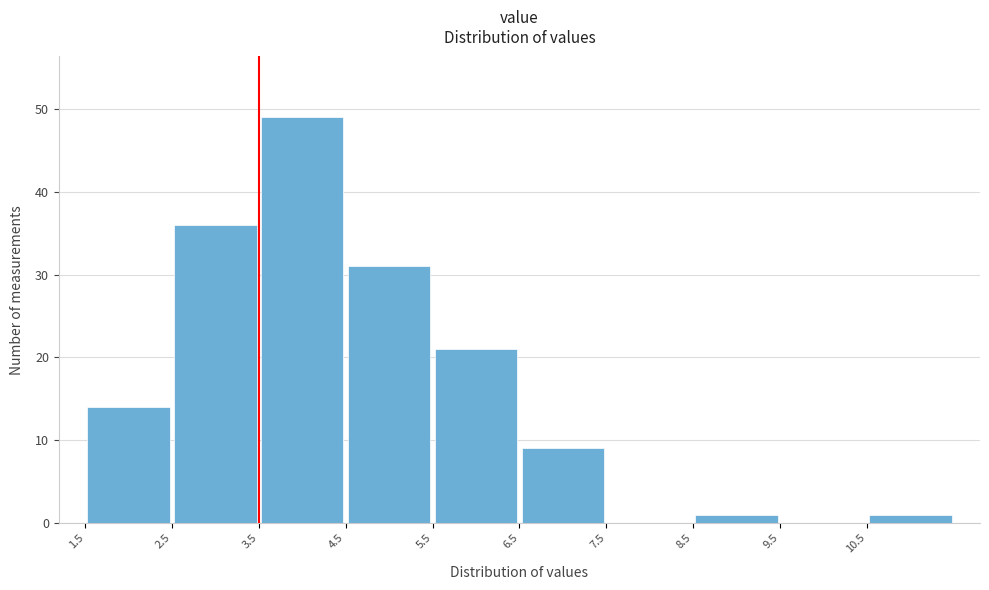

Reading left to right, transcribe this chart: for each bar, give the range it covers on the x-axis and its height. The values are not printed on the chart, so give them approximately, as read against the axis.

1.5 to 2.5: 14
2.5 to 3.5: 36
3.5 to 4.5: 49
4.5 to 5.5: 31
5.5 to 6.5: 21
6.5 to 7.5: 9
7.5 to 8.5: 0
8.5 to 9.5: 1
9.5 to 10.5: 0
10.5 to 11.5: 1